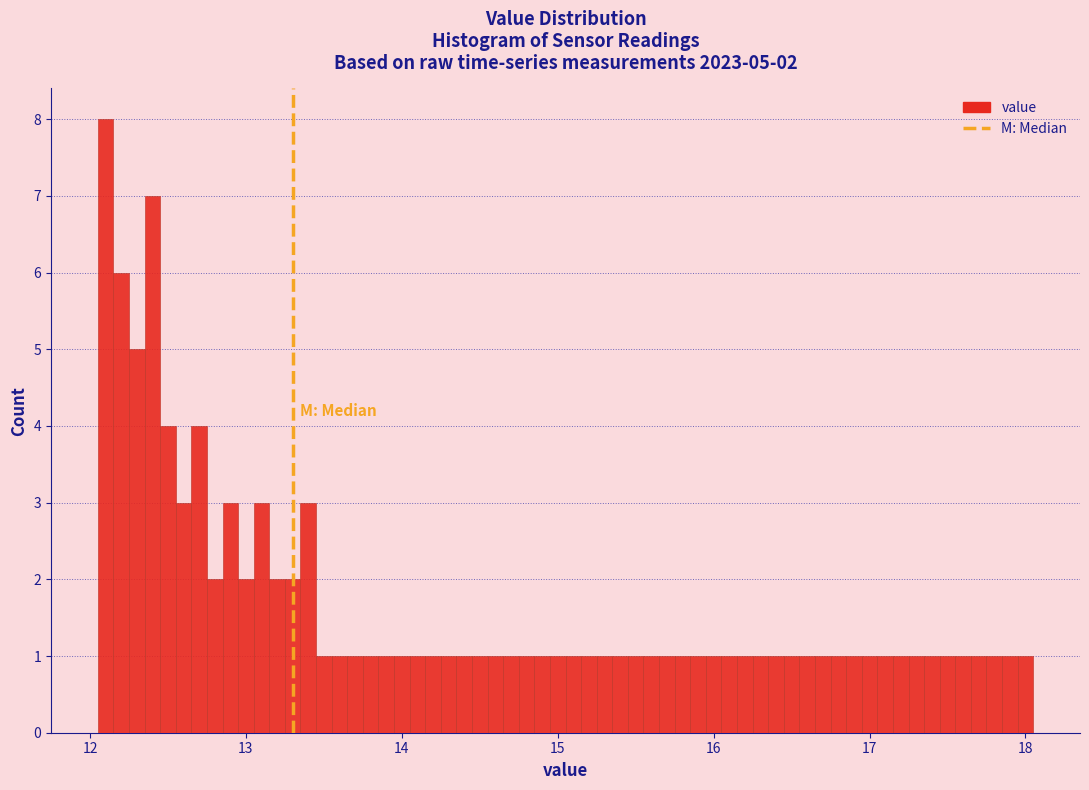

Read against the x-axis, roughly where is the centre of the tallest bar?

12.1